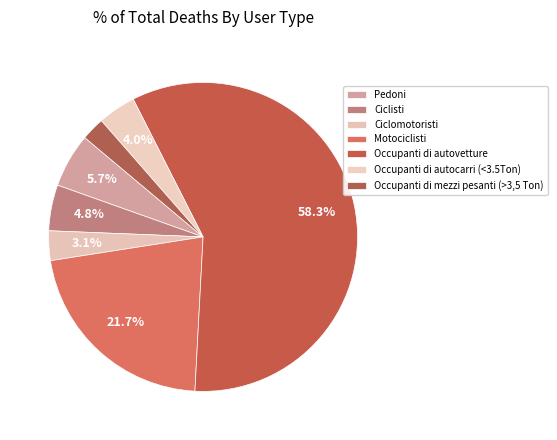

What is the change in value from Ciclomotoristi to Occupanti di mezzi pesanti (>3,5 Ton)?

-15